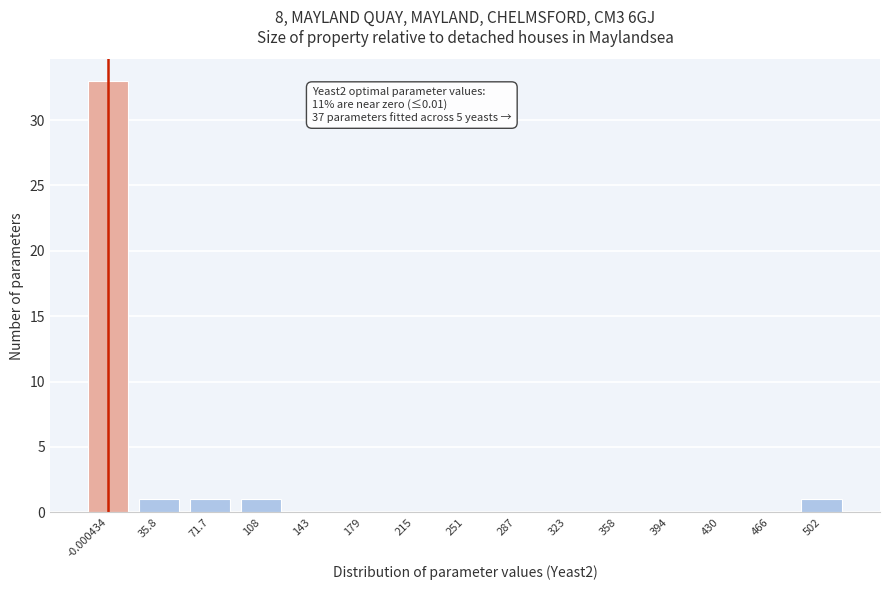

Reading left to right, extract all data points from this chart.

-0.000434=33	35.8=1	71.7=1	108=1	143=0	179=0	215=0	251=0	287=0	323=0	358=0	394=0	430=0	466=0	502=1